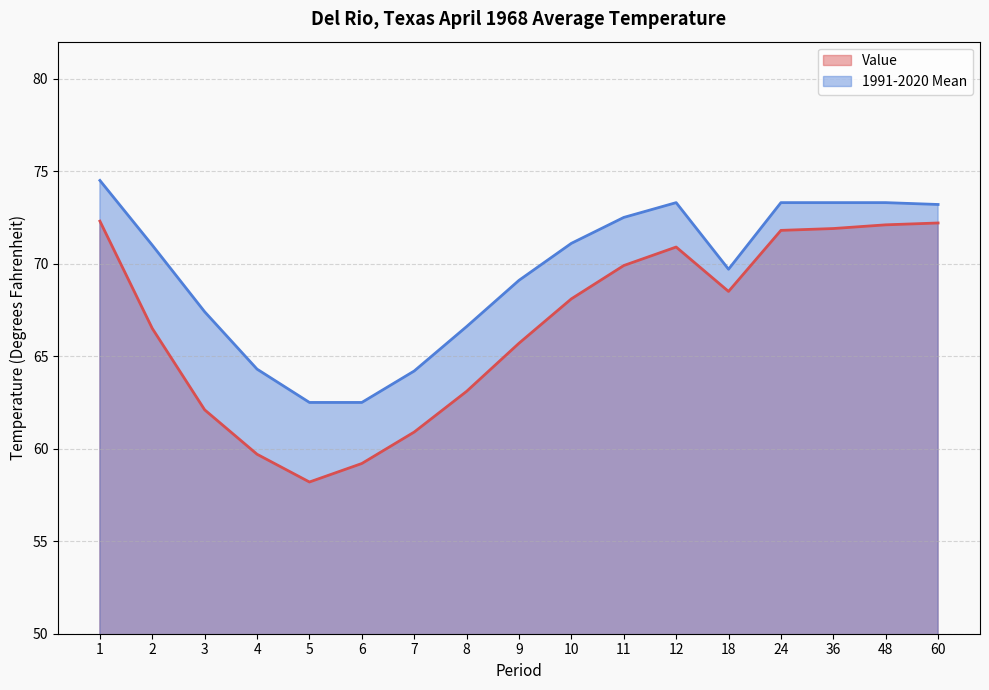

True or false: 1991-2020 Mean and Value intersect in this chart.

False